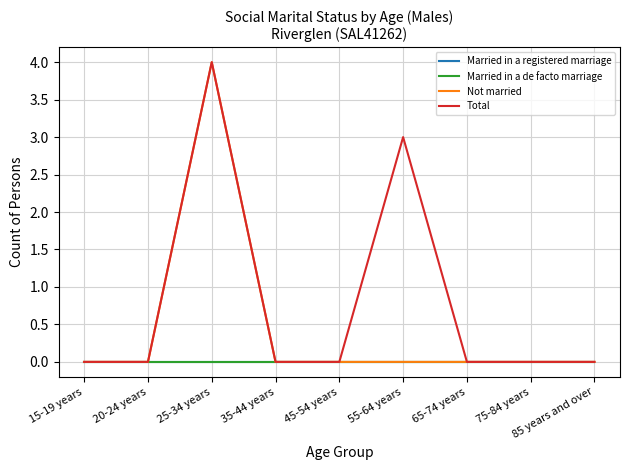

Does the chart have visible grid lines?

Yes